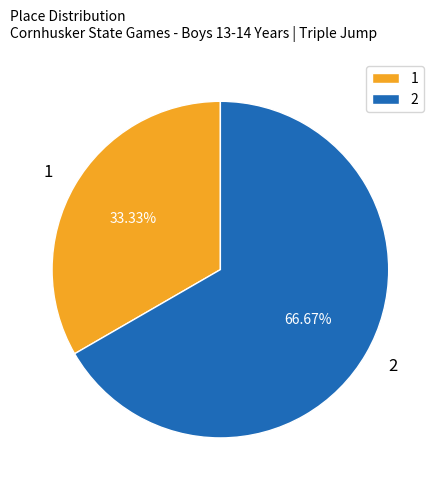

Does 1 represent more than half of the total?

No